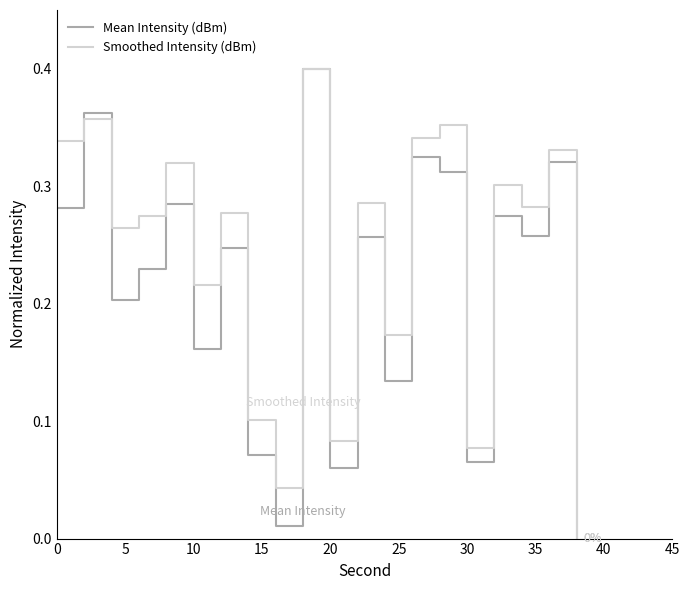

What are all the series names shown in the legend?

Mean Intensity (dBm), Smoothed Intensity (dBm)